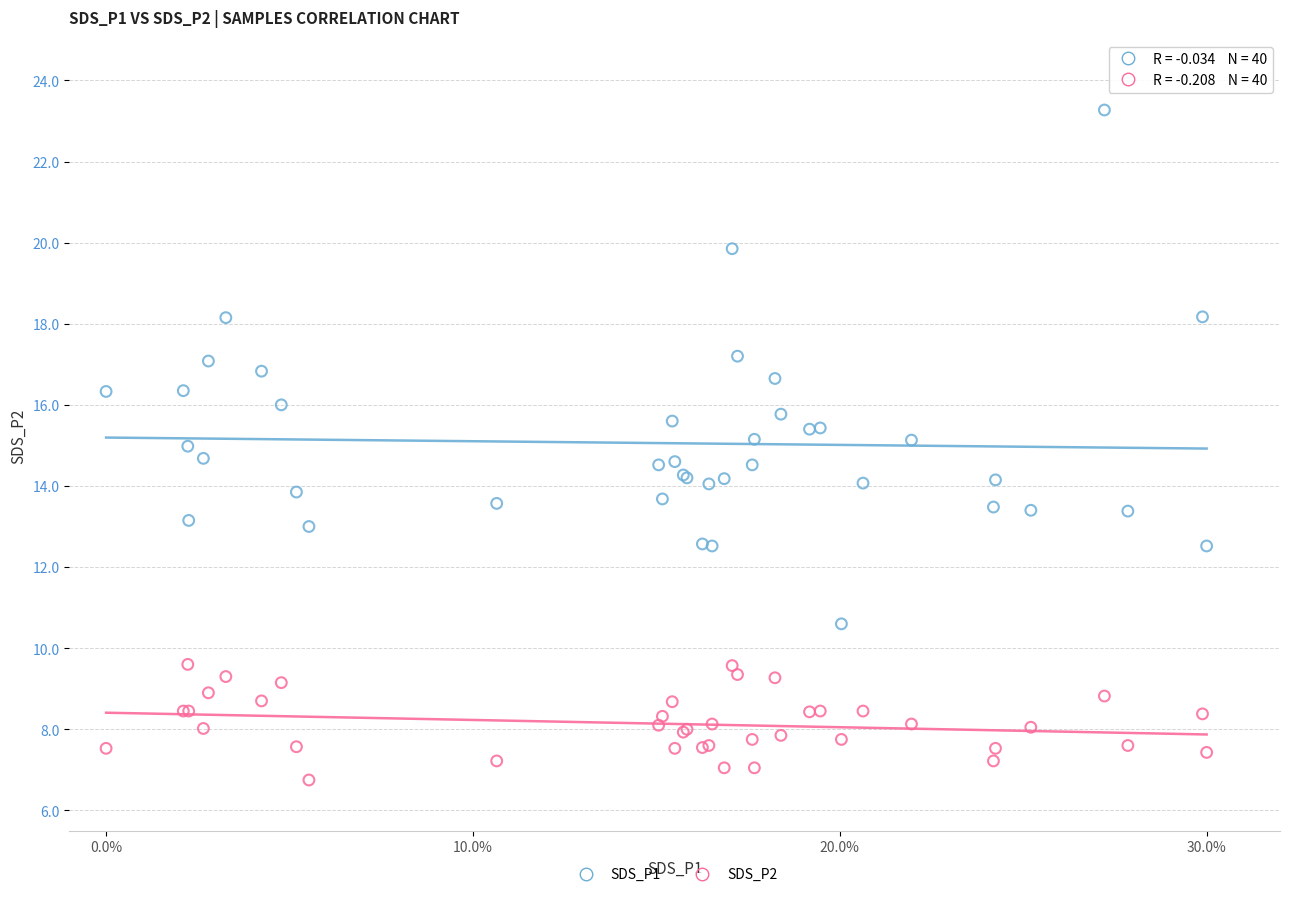

What are all the series names shown in the legend?

SDS_P1, SDS_P2